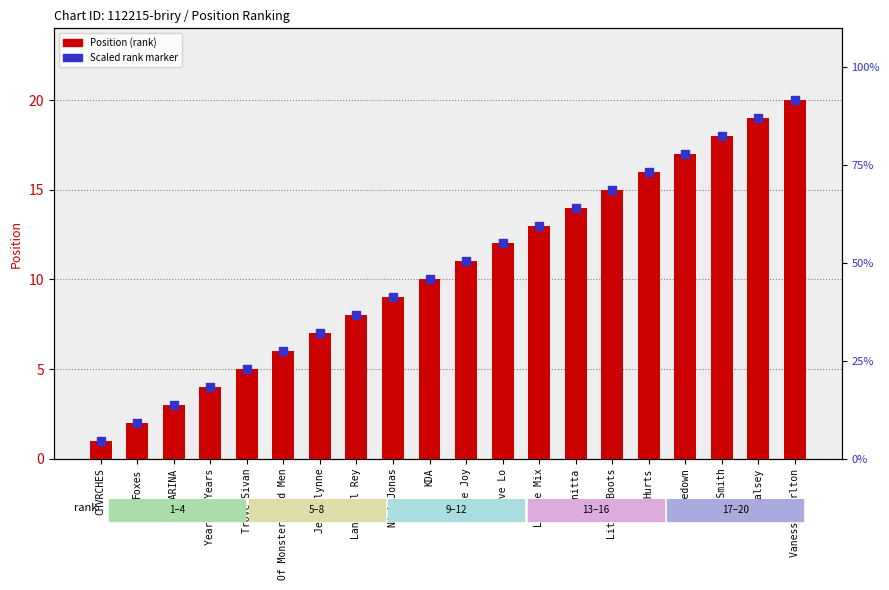

What is the total value across all series at KDA?

20